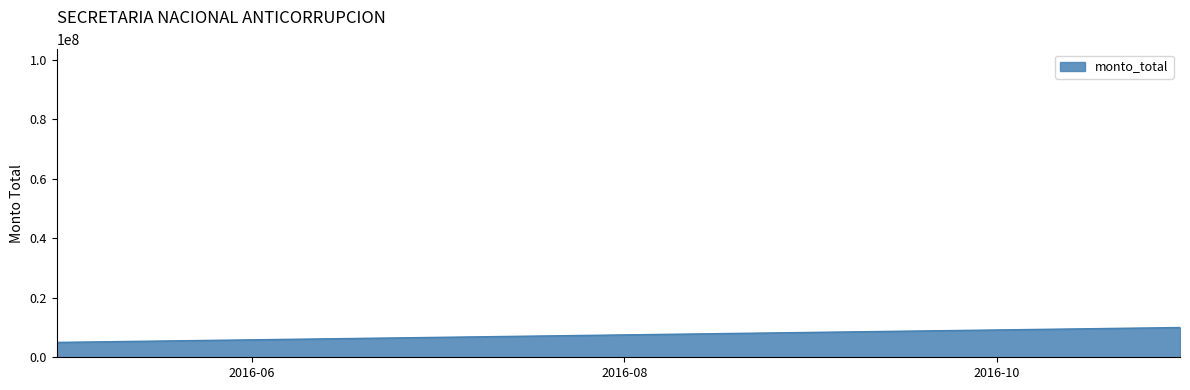

Where is the first local minimum?

2016-04-30